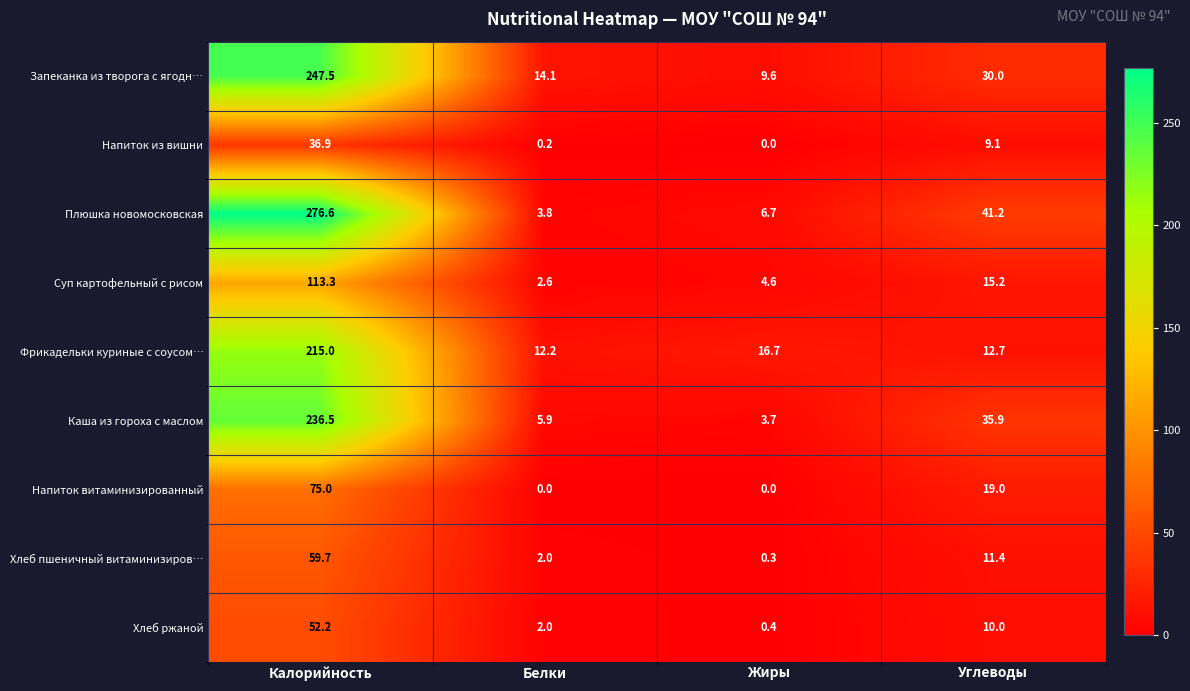

Is it true that Запеканка из творога с ягодн… equals 247.5 at Калорийность?

True